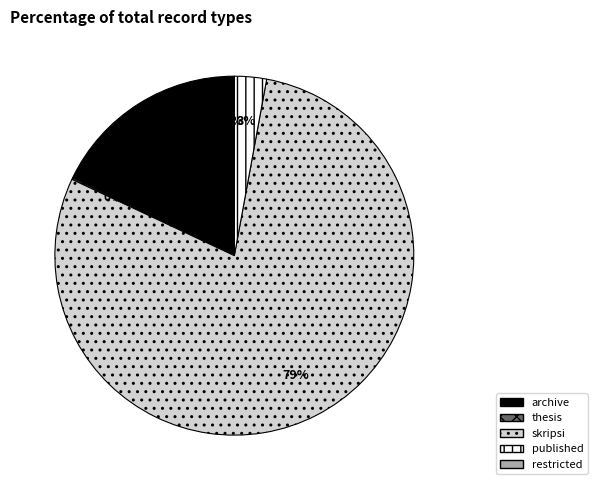

What is the ratio of the value at skripsi to the value at archive?

4.4